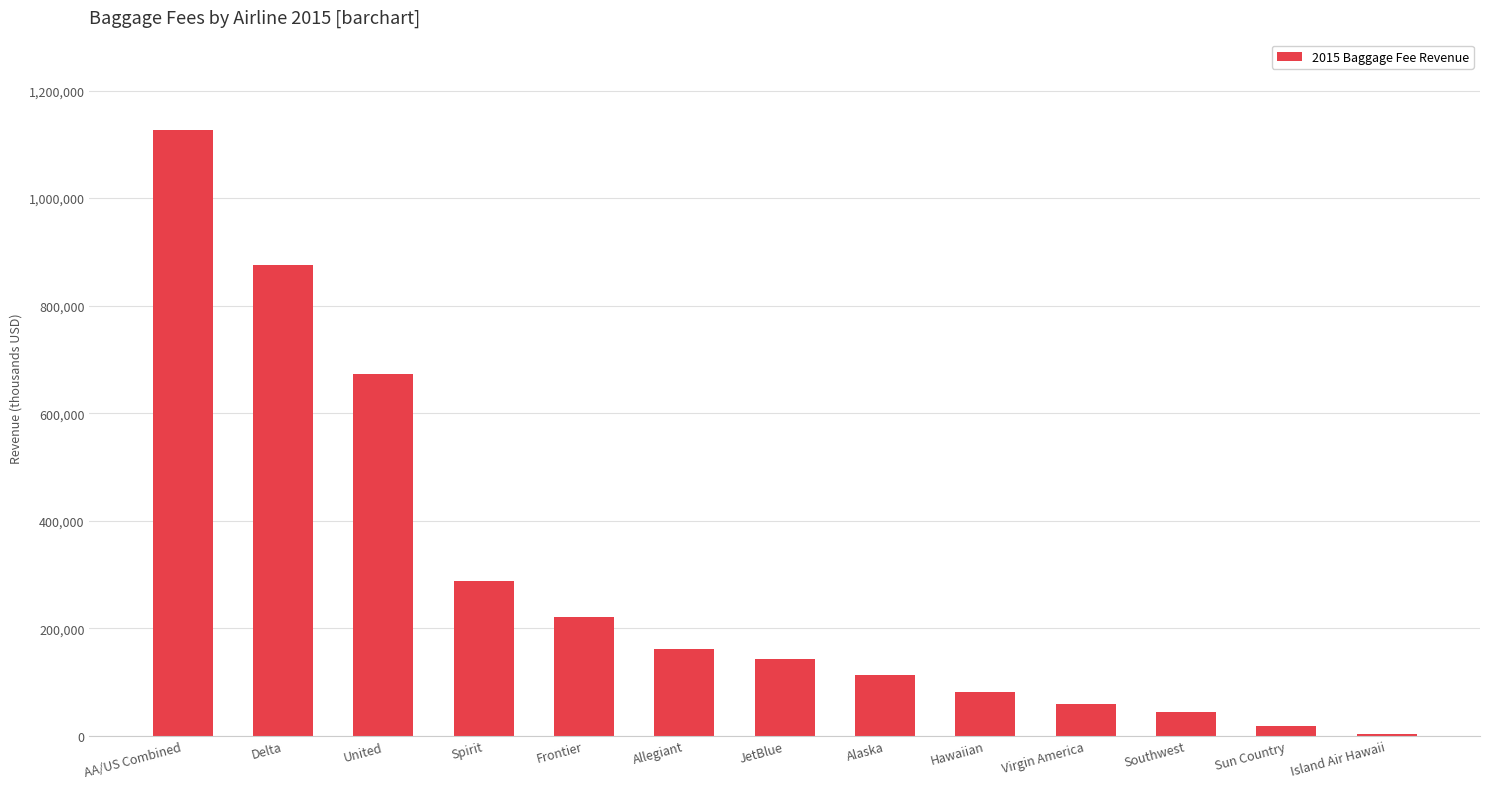

What is the greatest value displayed?

1125846